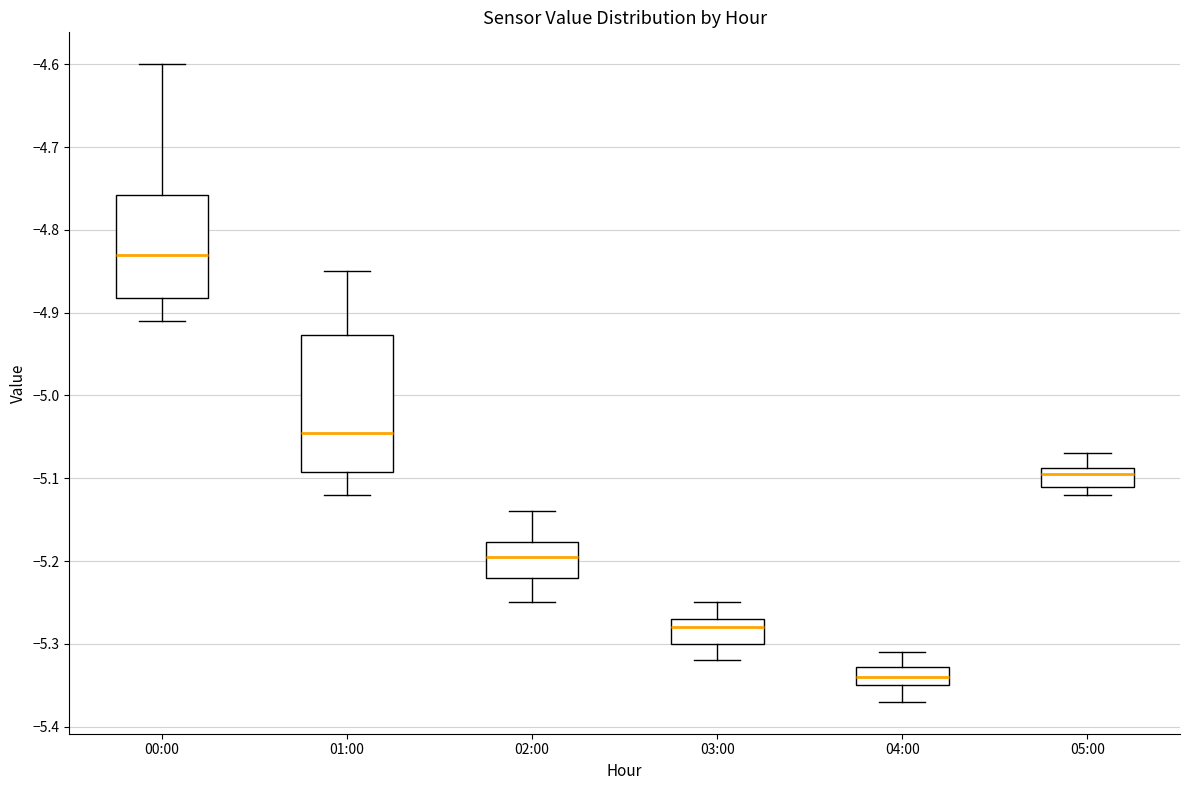

Which box's median line is the lowest?

04:00